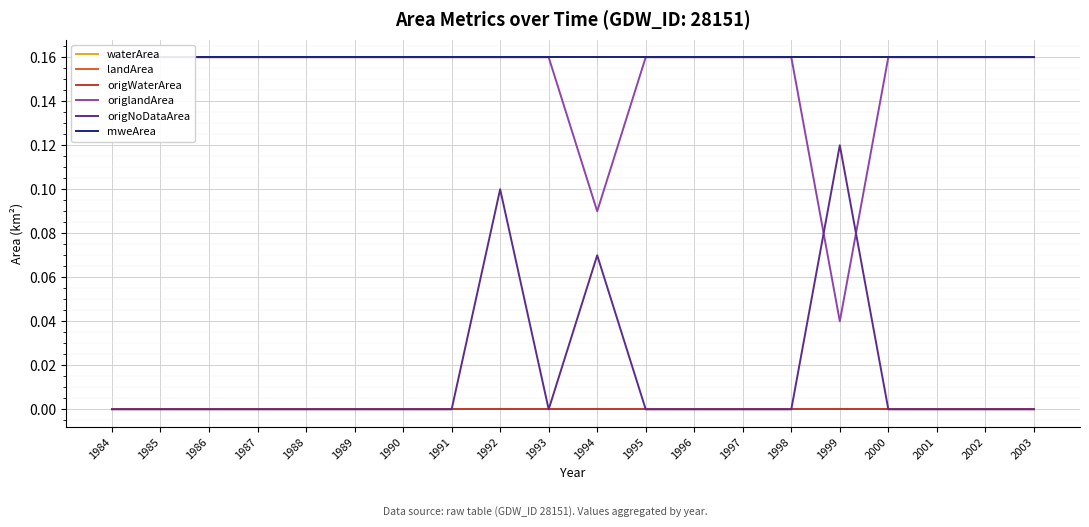

Which label corresponds to the largest value in the chart?

1984